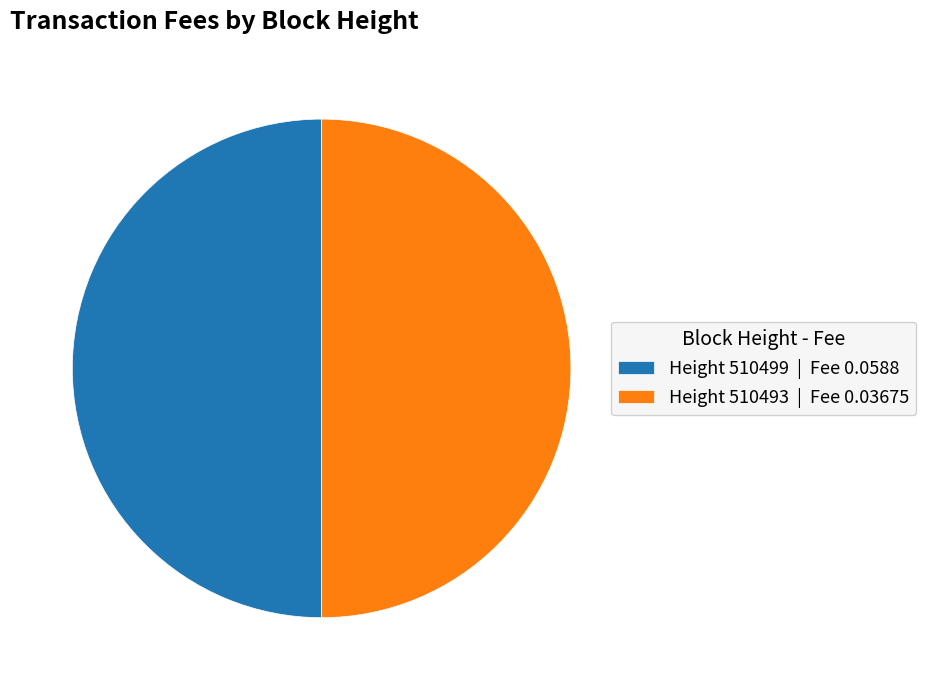

True or false: Height 510499 | Fee 0.0588 accounts for 50% of the total.

True